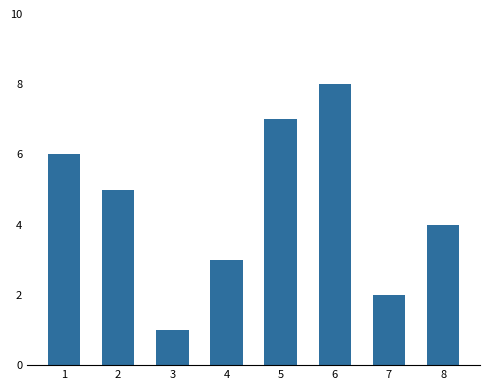

List the labels in order of value, largest first.

6, 5, 1, 2, 8, 4, 7, 3